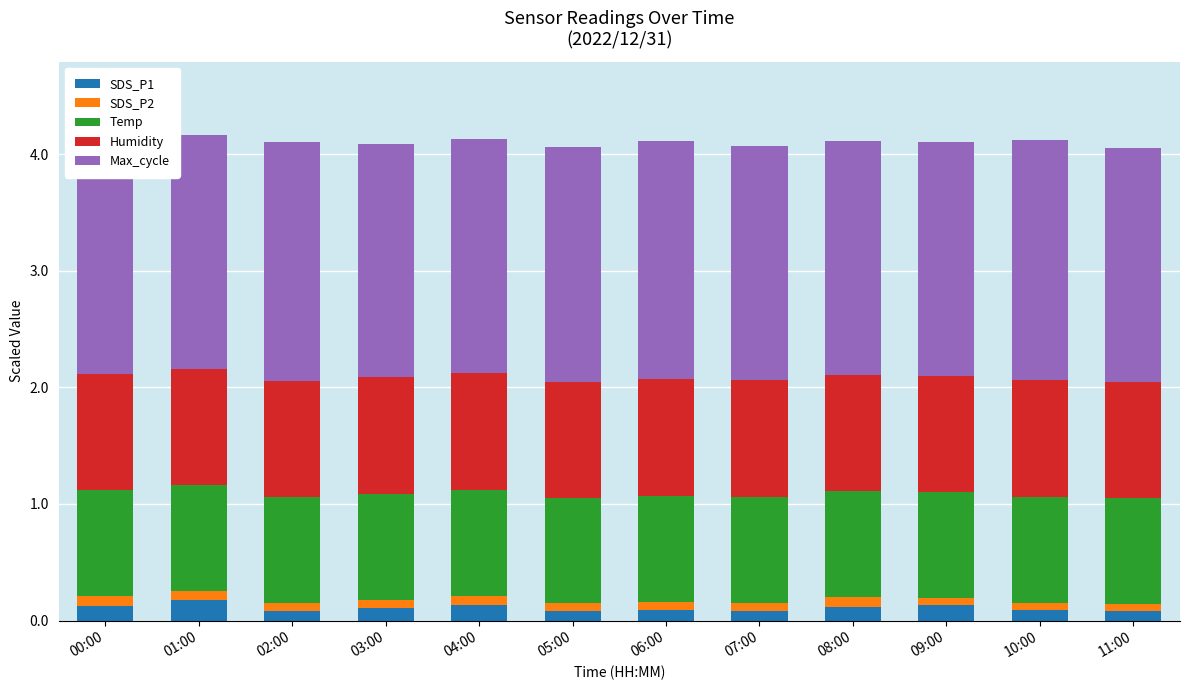

What are all the series names shown in the legend?

SDS_P1, SDS_P2, Temp, Humidity, Max_cycle